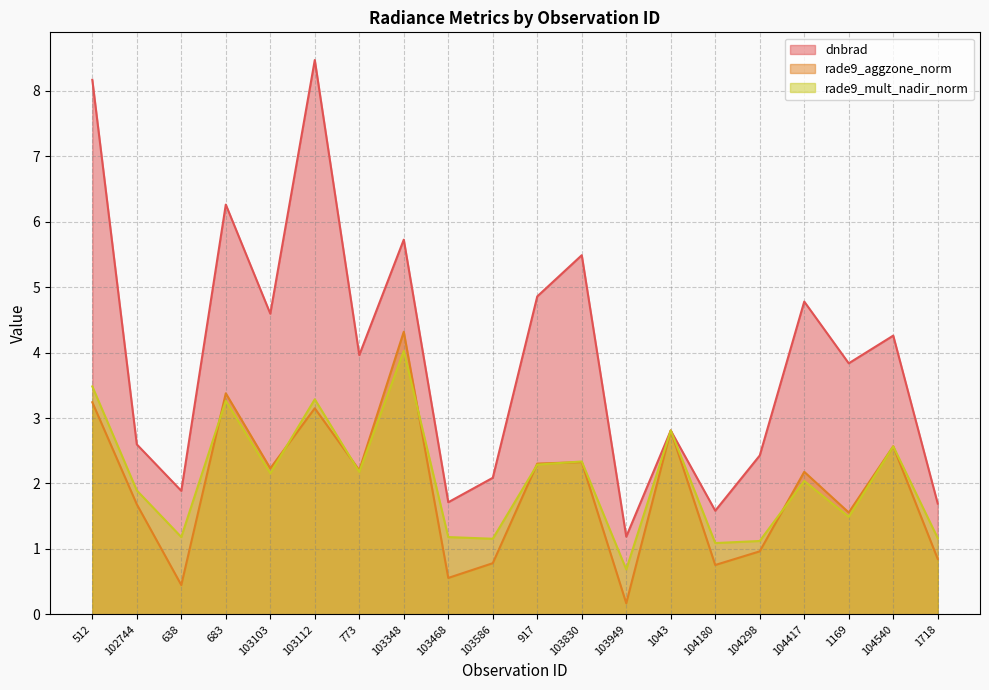

How many lines are shown in the chart?

3